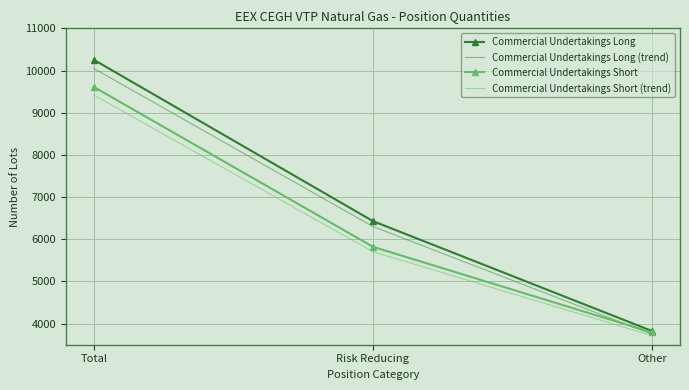

What is the smallest value displayed?

3714.2